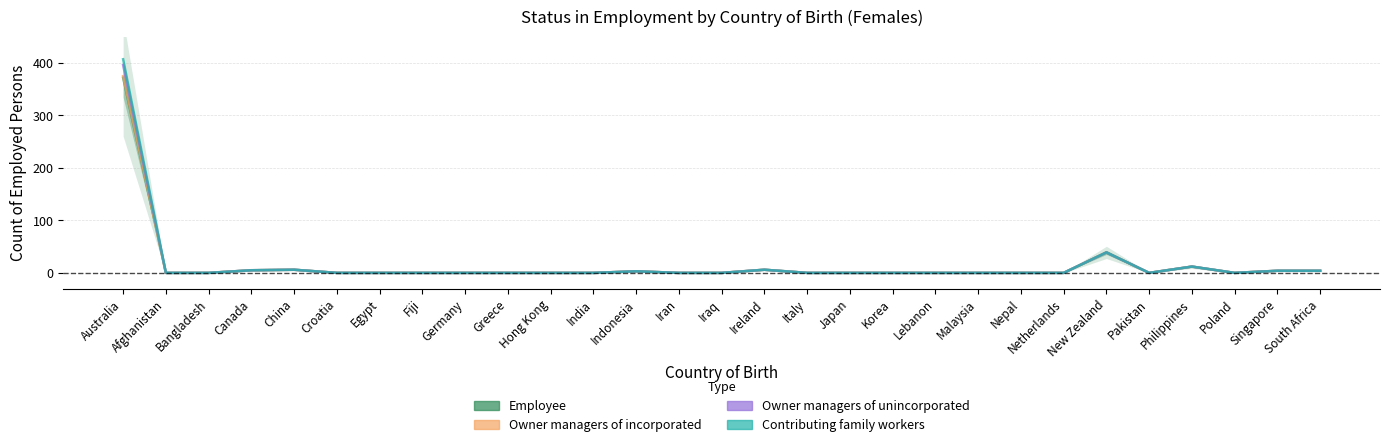

How many interior local peaks does the Employee series have?

5